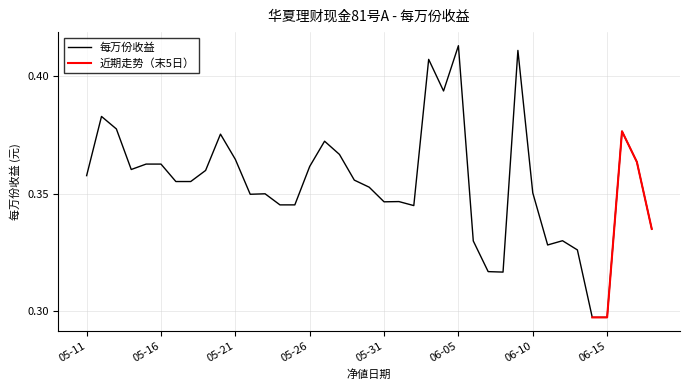

What is the minimum value shown in the chart?

0.3